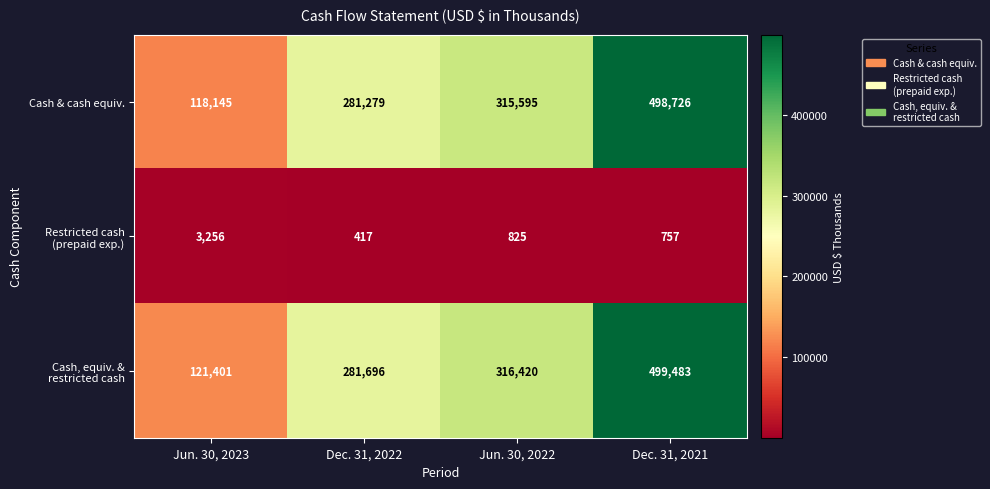

Rank the categories by Cash & cash equiv. value from lowest to highest.

Jun. 30, 2023, Dec. 31, 2022, Jun. 30, 2022, Dec. 31, 2021